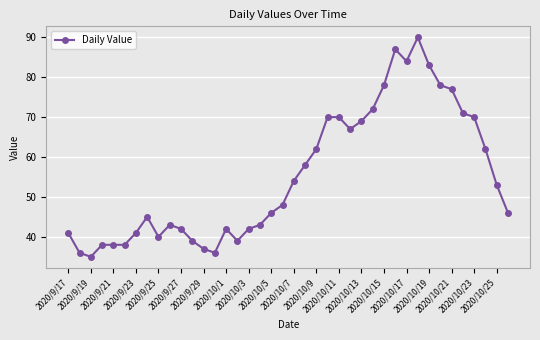

What is the value of the 2nd point from the left?

36